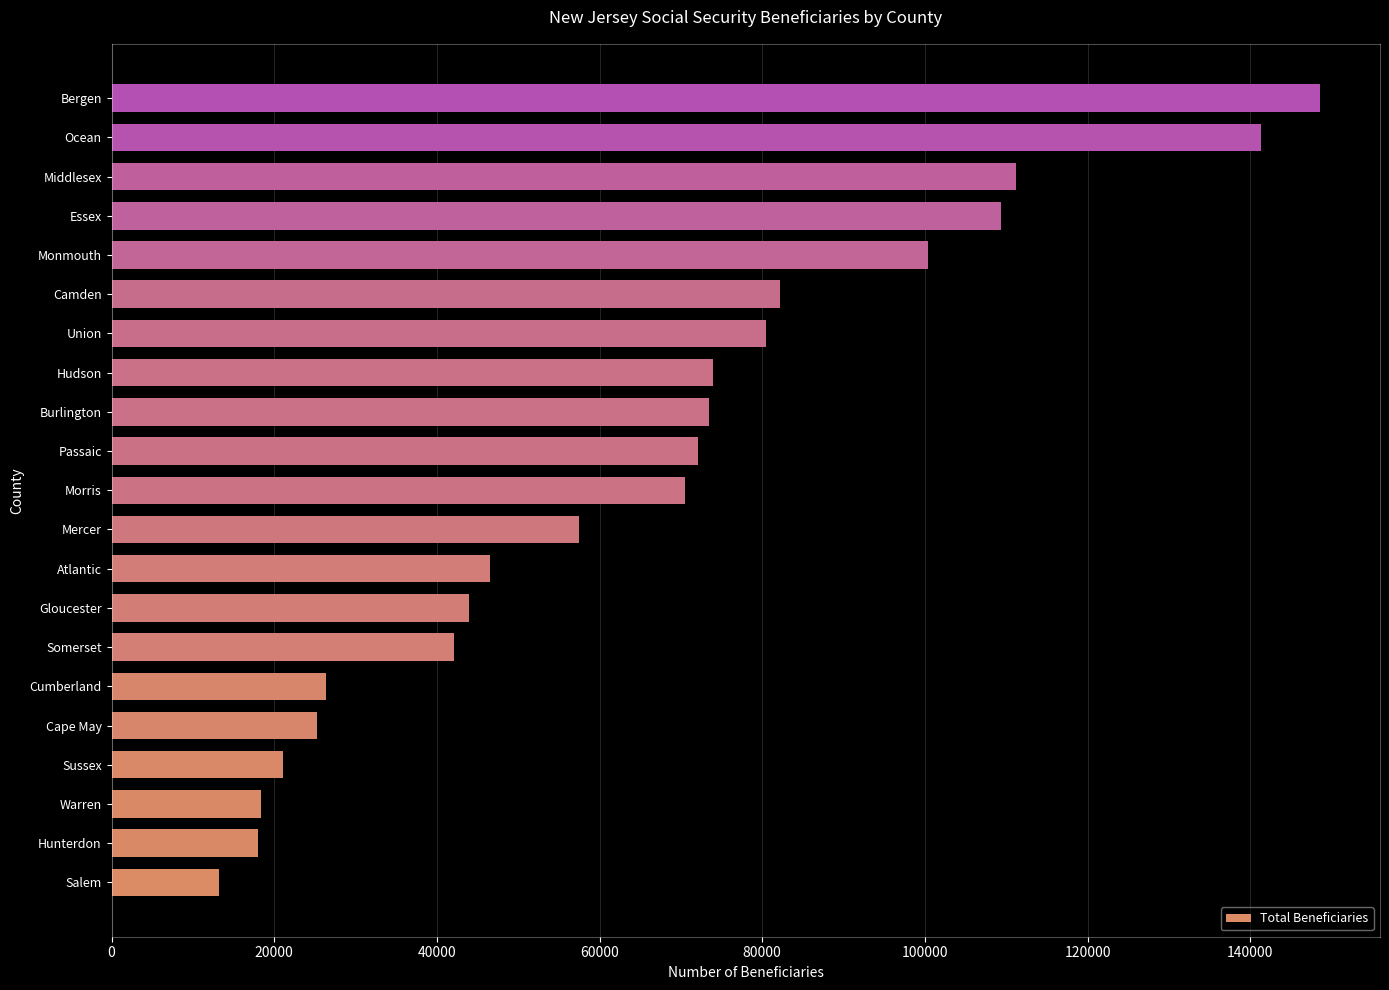

Which has a higher value, Salem or Middlesex?

Middlesex